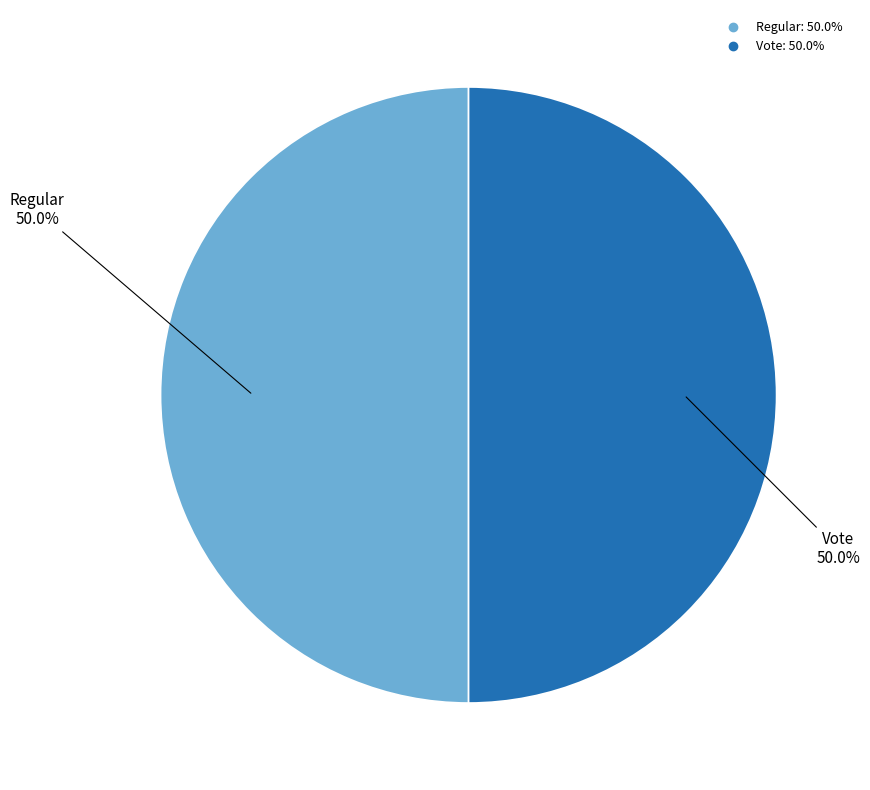

What is the ratio of the value at Vote to the value at Regular?

1.0